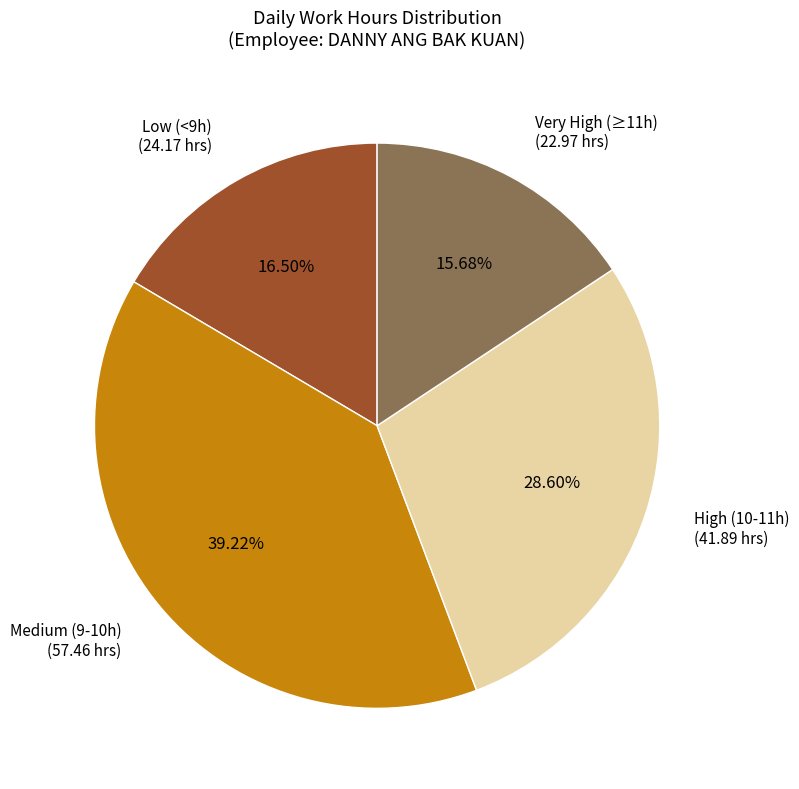

Between High (10-11h) (41.89 hrs) and Medium (9-10h) (57.46 hrs), which is larger?

Medium (9-10h) (57.46 hrs)